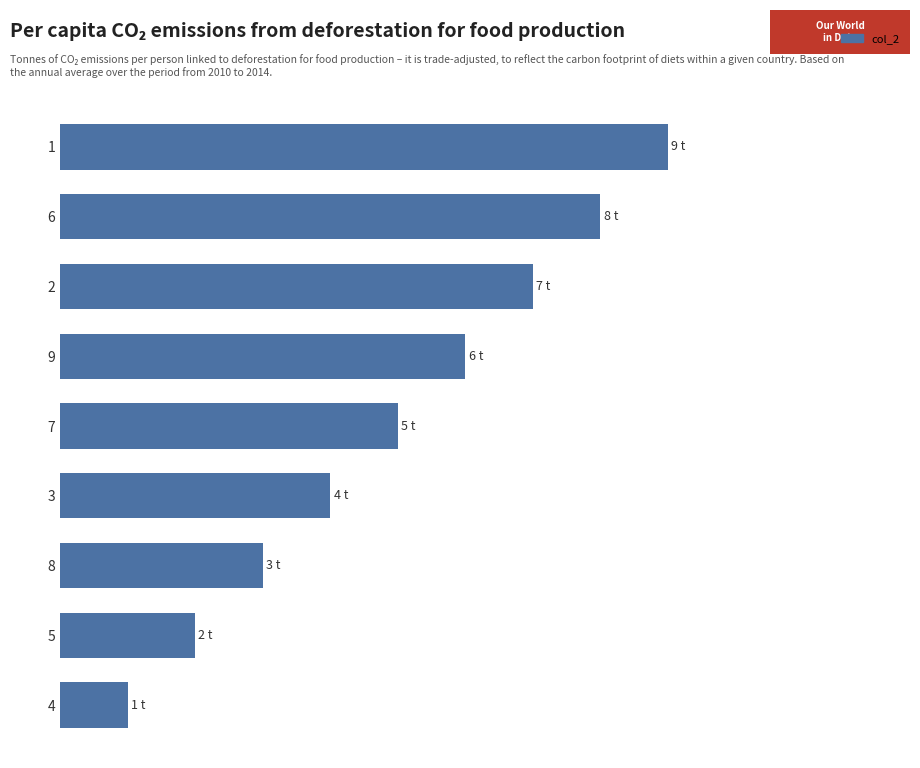

Count the values in the range 3 to 7.

5